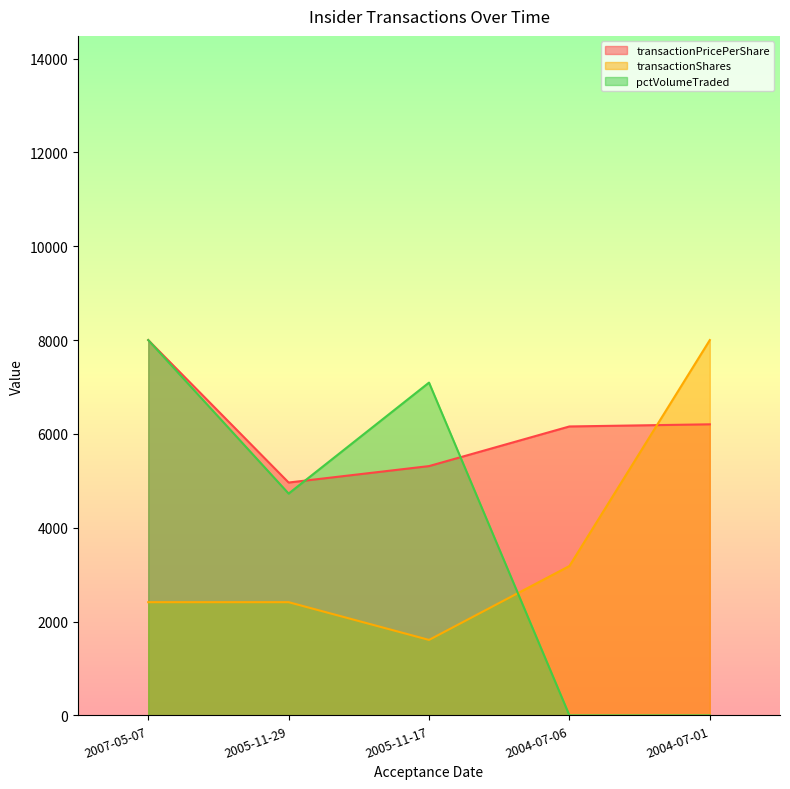

How many interior local valleys does the transactionShares series have?

1